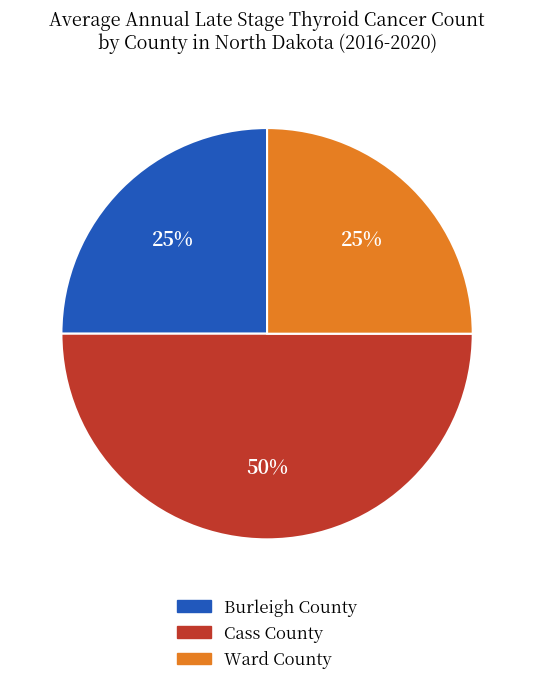

What percentage is the Burleigh County slice, to the nearest percent?

25%